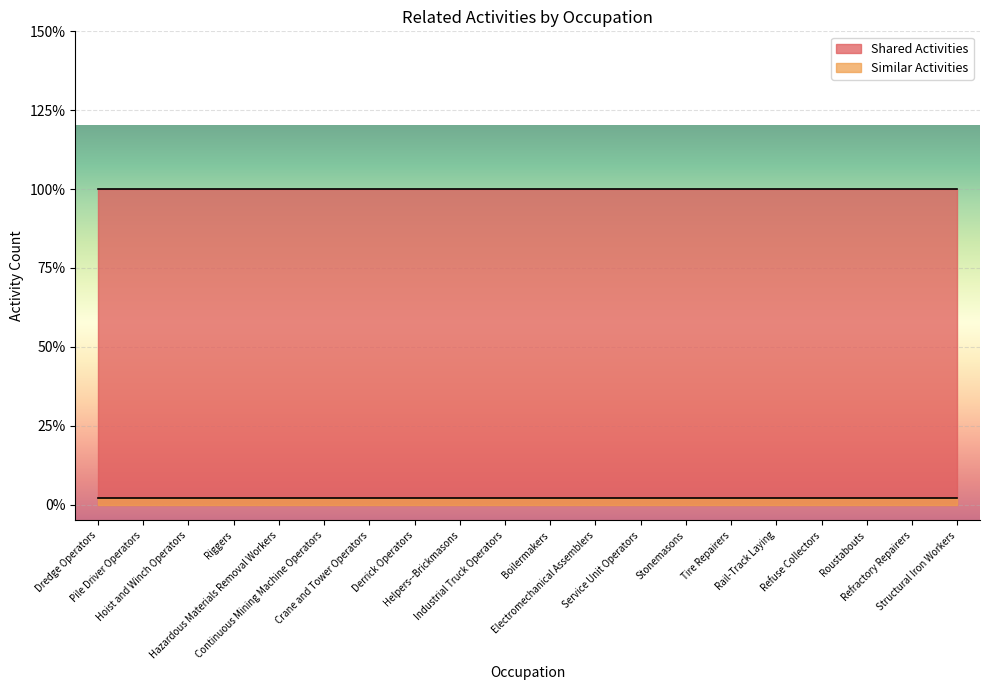

True or false: Shared Activities and Similar Activities intersect in this chart.

False